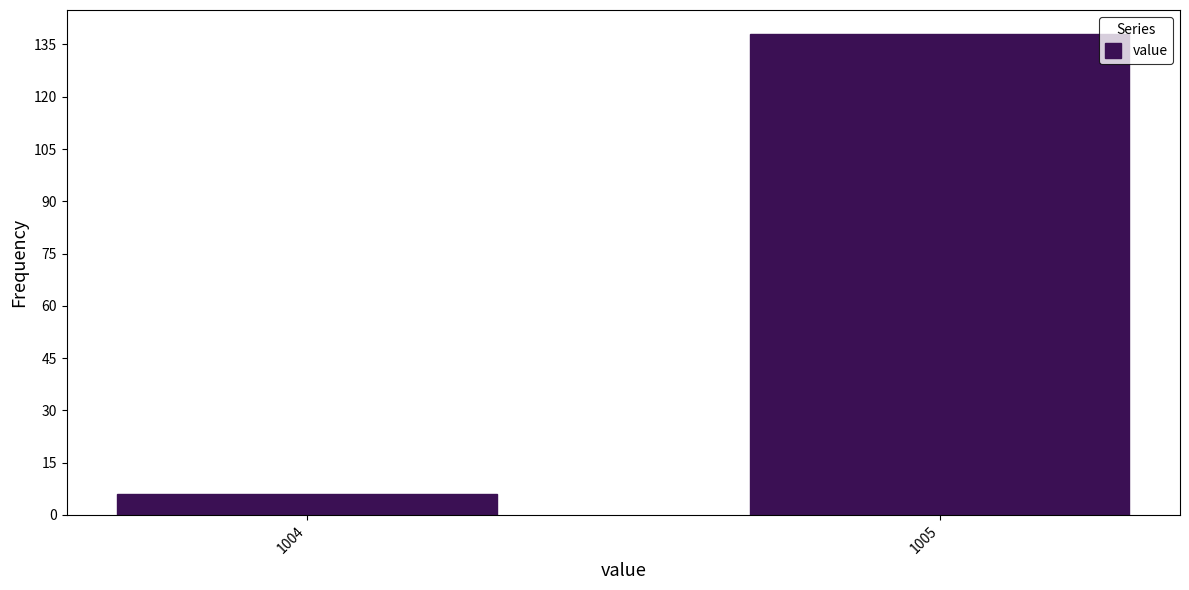

Reading right to left, what are all the values shown in this chart?

138	6